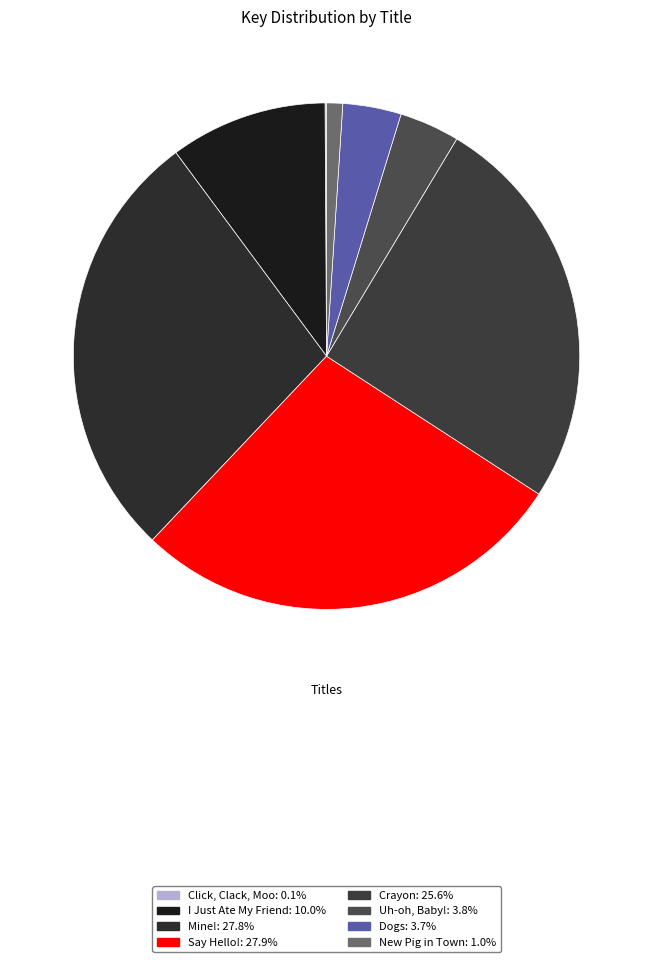

What is the total percentage of New Pig in Town and I Just Ate My Friend?

11.1%